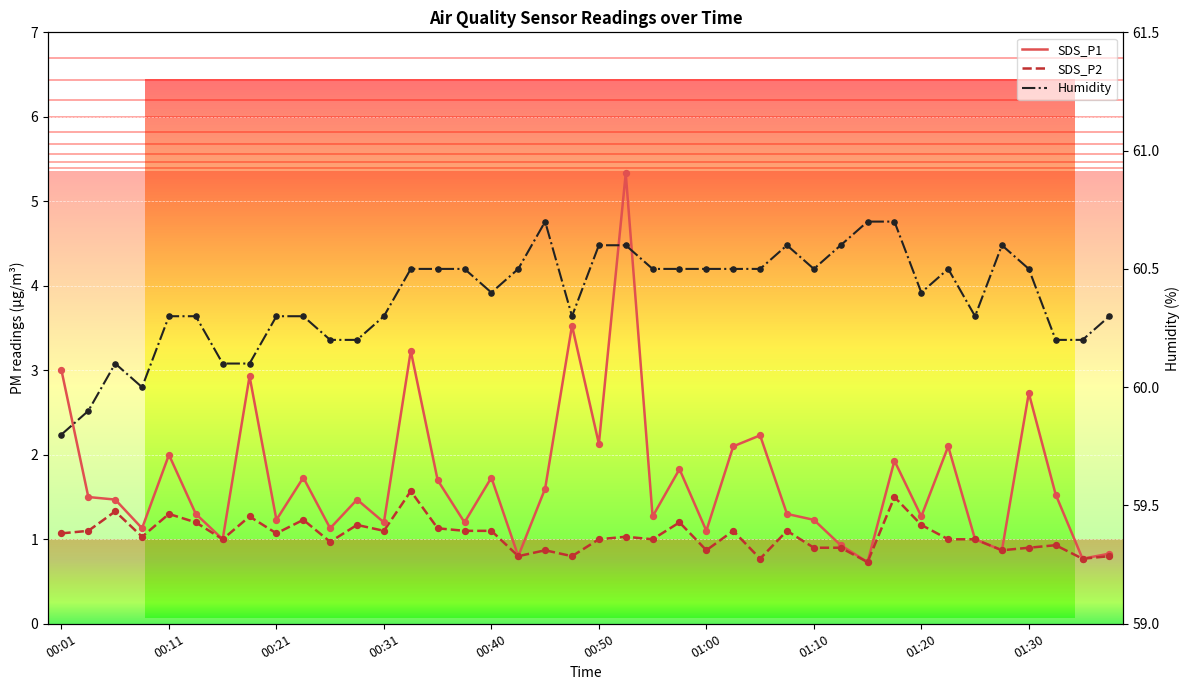

Which series has the largest total across all categories?

Humidity